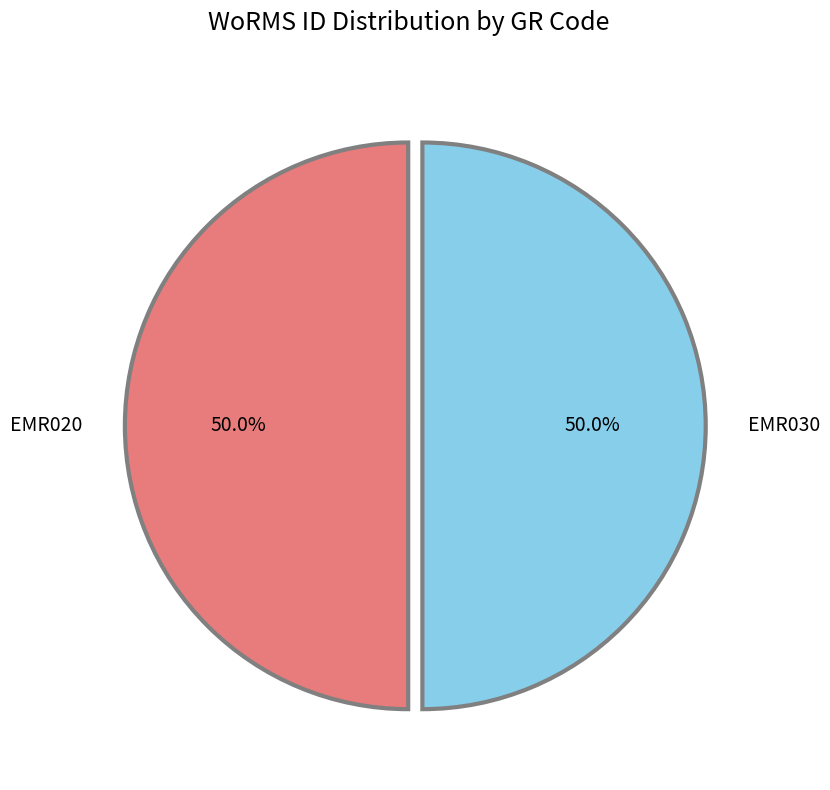

Is it true that EMR020 is 40% of the pie?

False